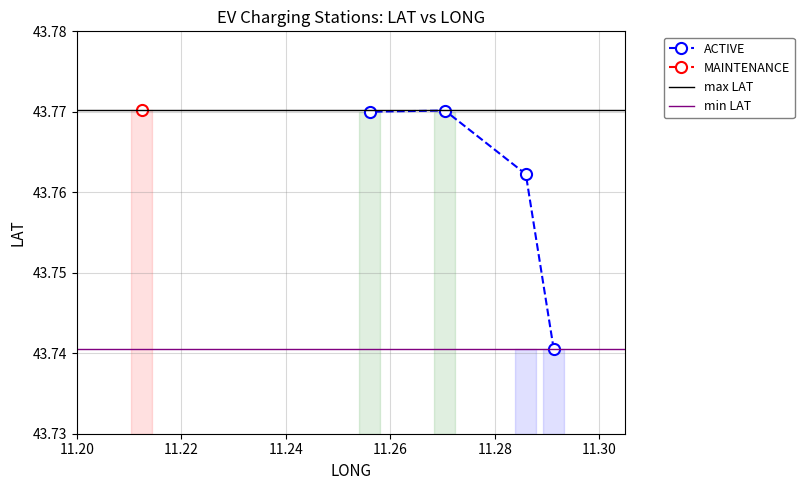

Count the ACTIVE values in the range 43 to 44.

4